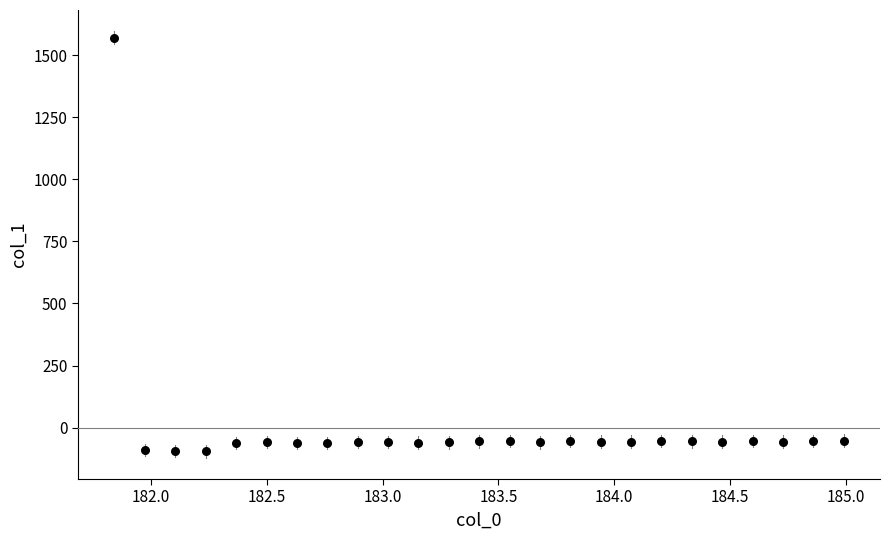

What is the range of X values (max minus min)?

3.1